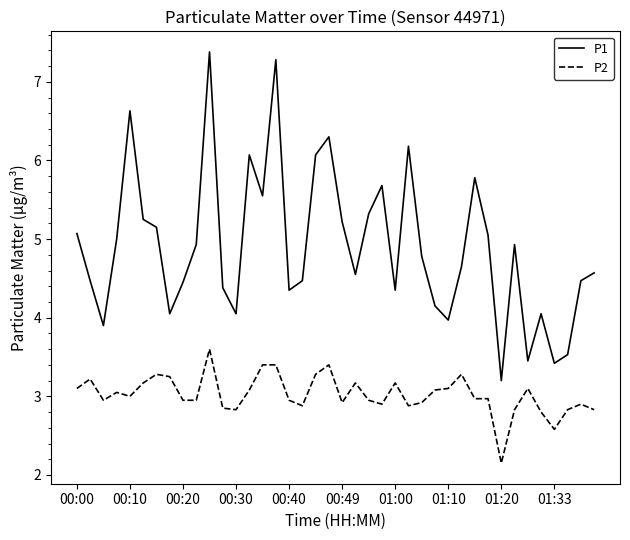

Which series has the widest spread of values?

P1